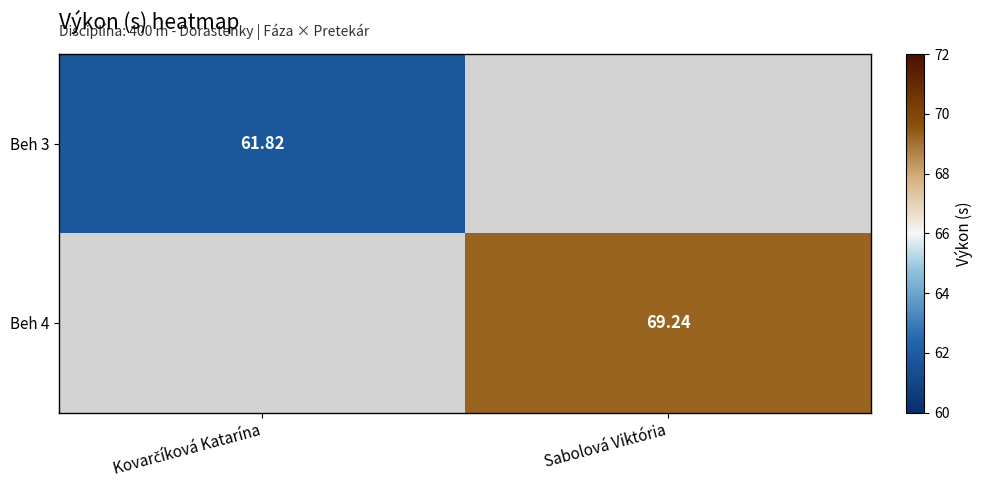

Is the value of Beh 3 at Sabolová Viktória greater than the value of Beh 4 at Kovarčíková Katarína?

No